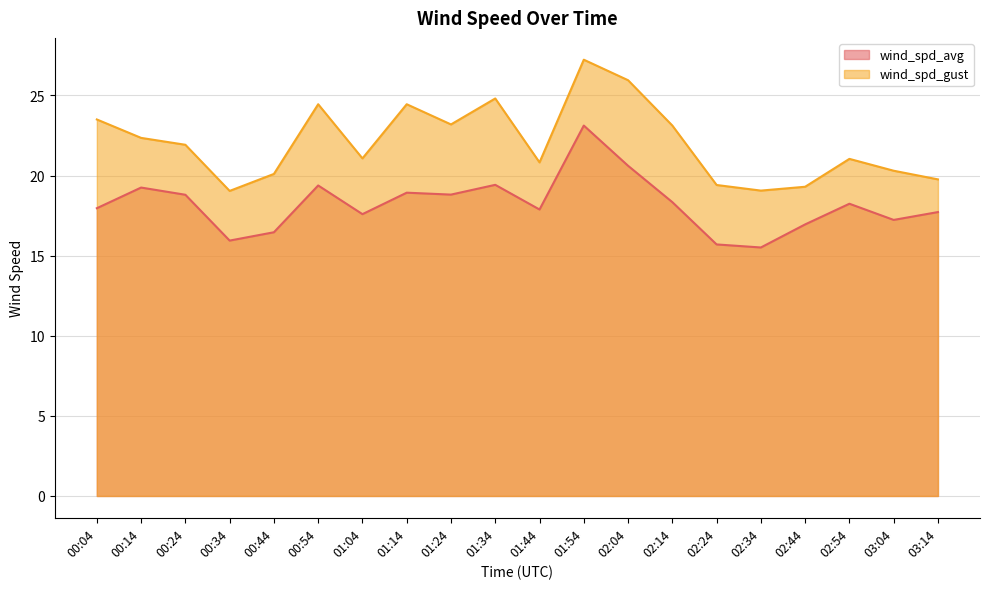

True or false: wind_spd_avg and wind_spd_gust cross at least once.

False